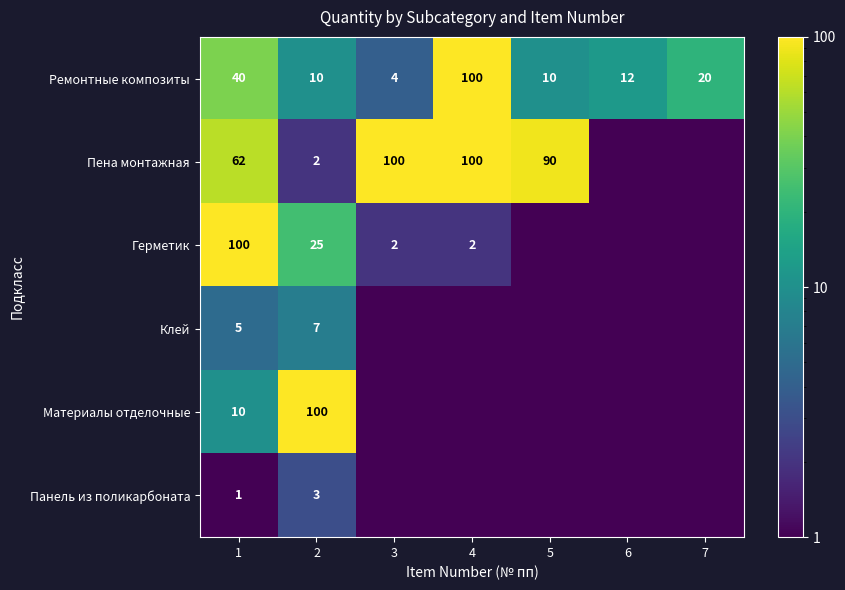

How many distinct data groups are displayed?

6